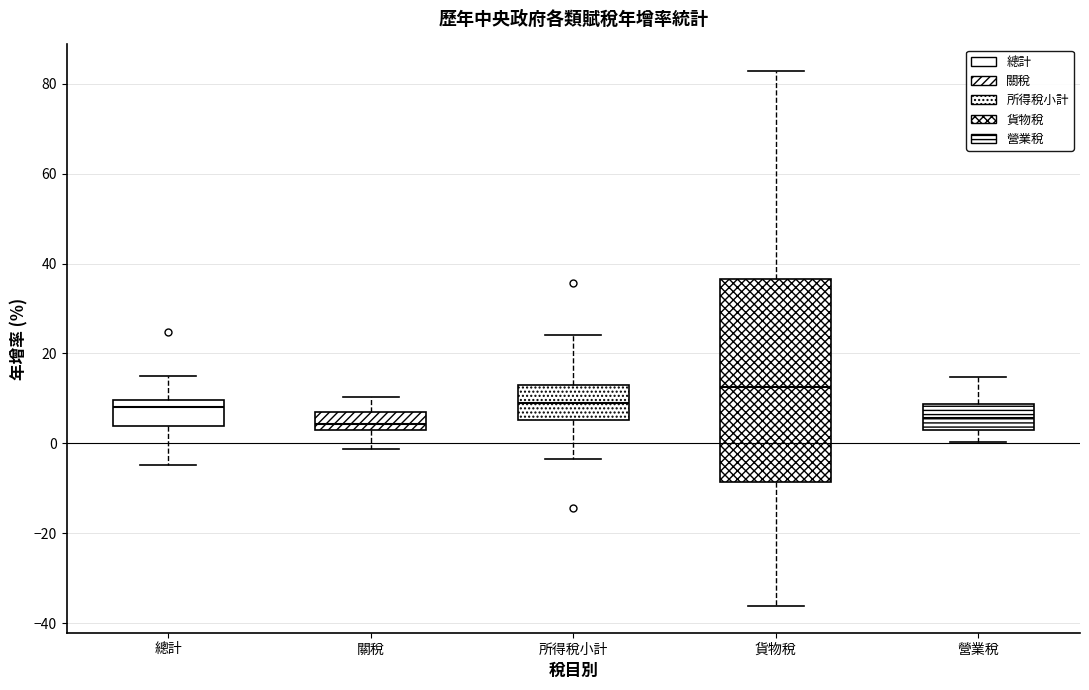

Reading left to right, read every box against the y-axis: the position of its median line, the range the box covers, and the ends of its whiskers. The values are not printed on the chart, so give them approximately, as read against the axis.

總計: median 8, box 4 to 10, whiskers -4 to 16
關稅: median 4 (just above the box's lower edge), box 4 to 8, whiskers -2 to 10
所得稅小計: median 10, box 6 to 12, whiskers -4 to 24
貨物稅: median 12, box -8 to 36, whiskers -36 to 82
營業稅: median 6, box 2 to 8, whiskers 0 to 14